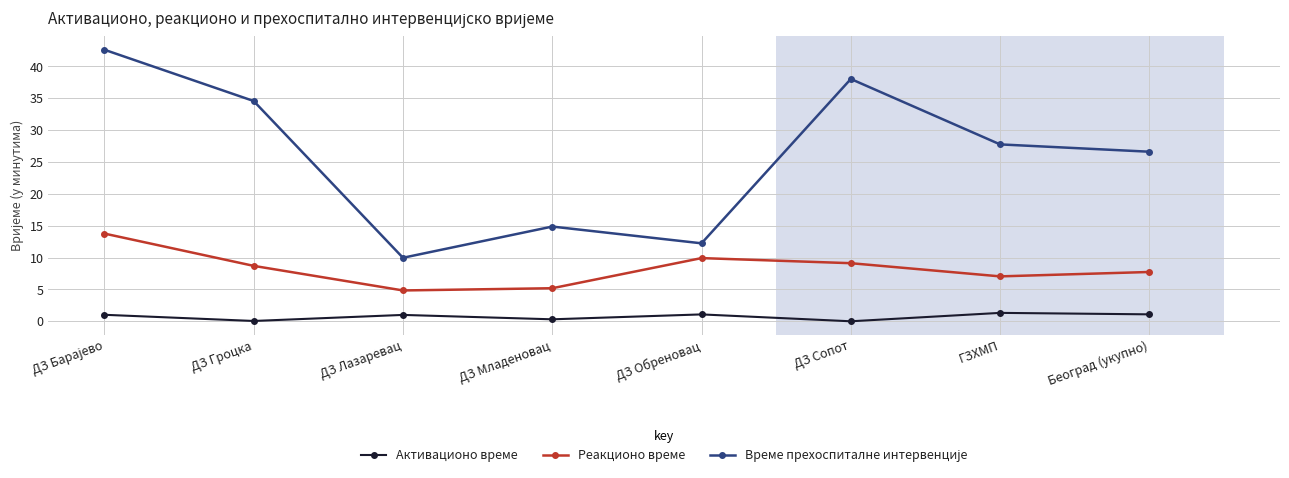

True or false: Реакционо време and Активационо време intersect in this chart.

False